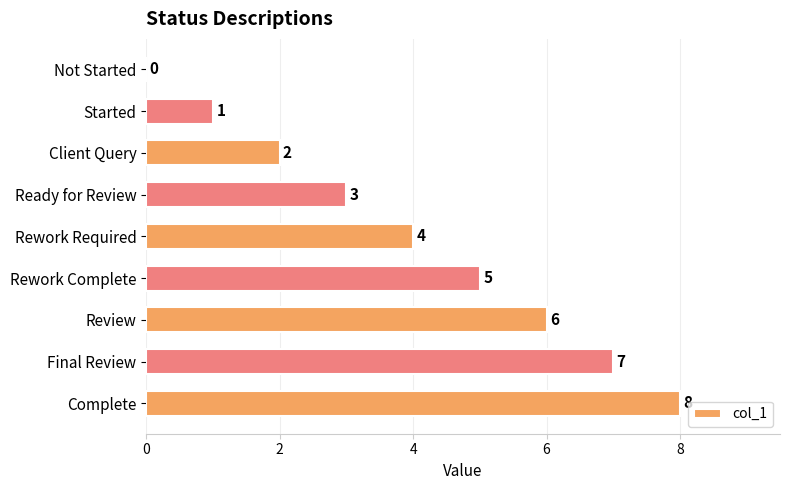

How many values are between 2 and 6?

5